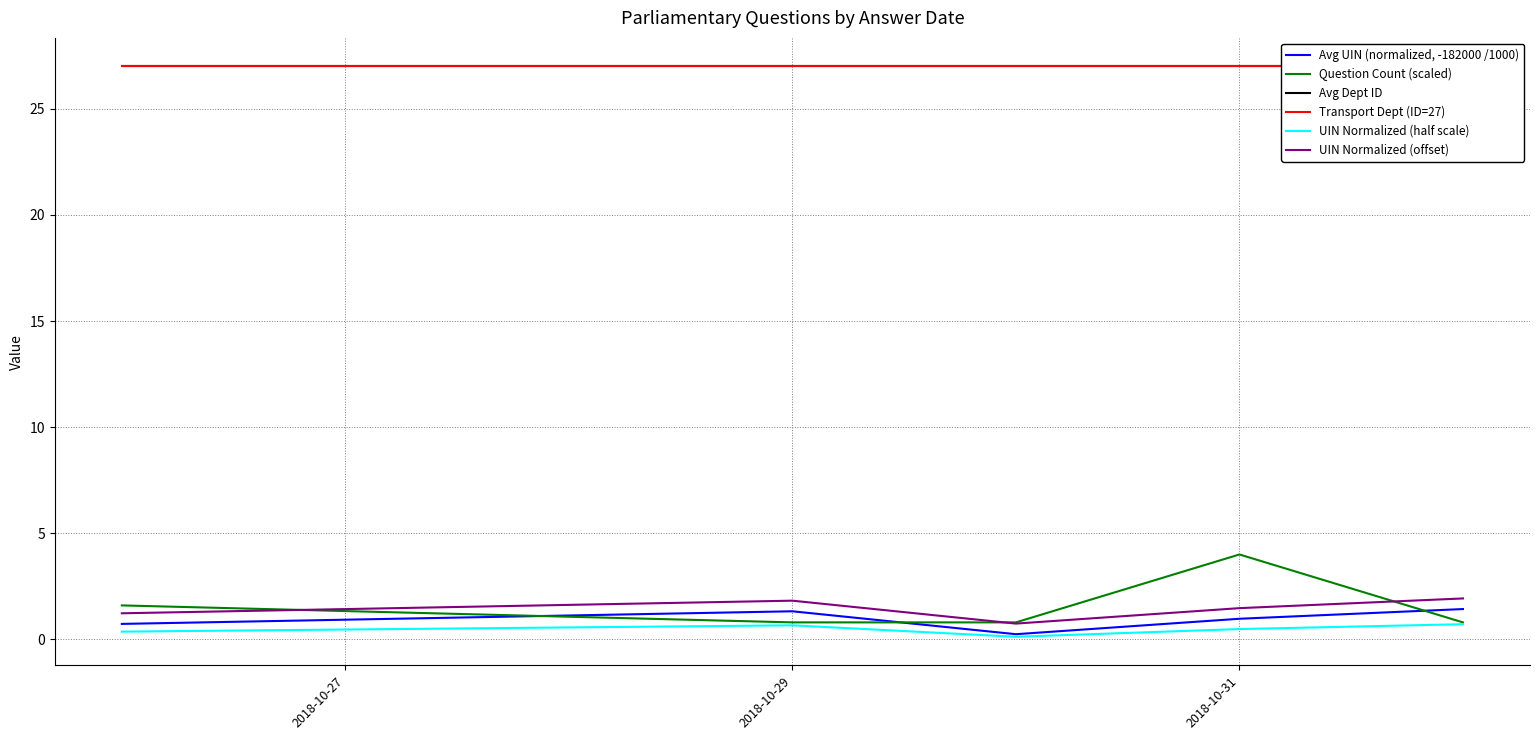

What is the highest value of the Question Count (scaled) series?

4.0